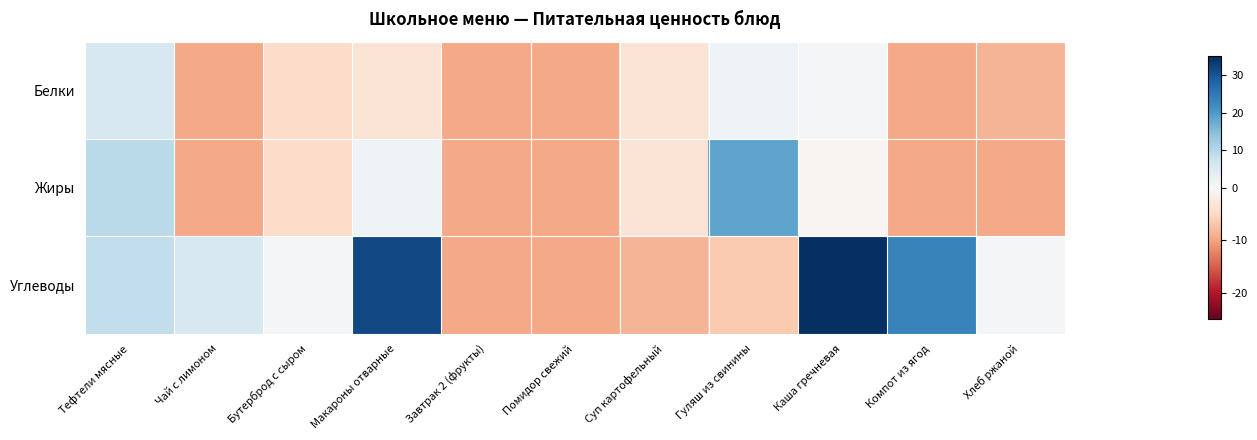

Rank the series at Гуляш из свинины from lowest to highest value.

Углеводы, Белки, Жиры